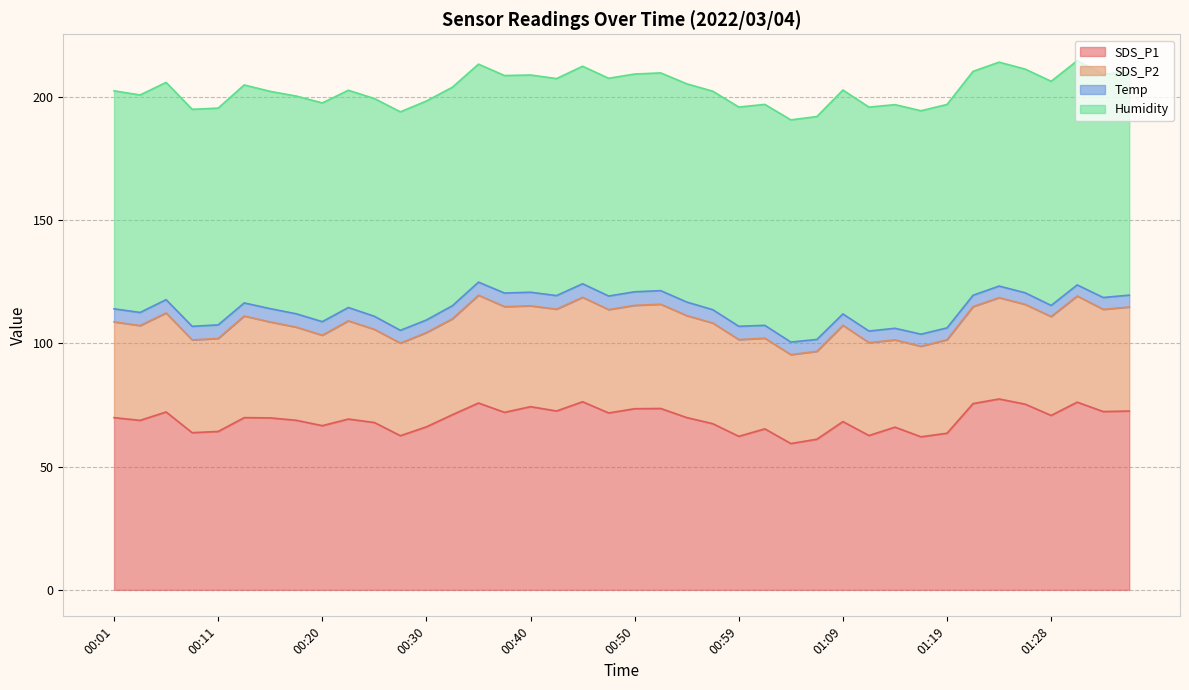

What is the total value across all series at 00:32?

203.8